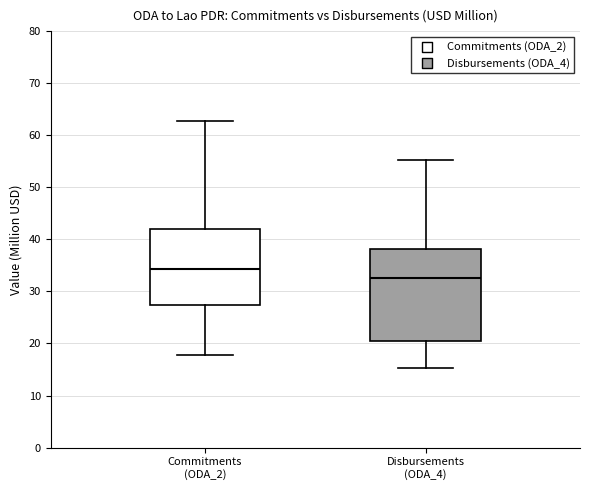

Reading left to right, transcribe this box plot: for each box, give where its median line is, the range the box spans, and where its two whiskers end, as read against the y-axis. The values are not printed on the chart, so give them approximately, as read against the axis.

Commitments (ODA_2): median 34, box 27 to 42, whiskers 18 to 63
Disbursements (ODA_4): median 33, box 21 to 38, whiskers 15 to 55